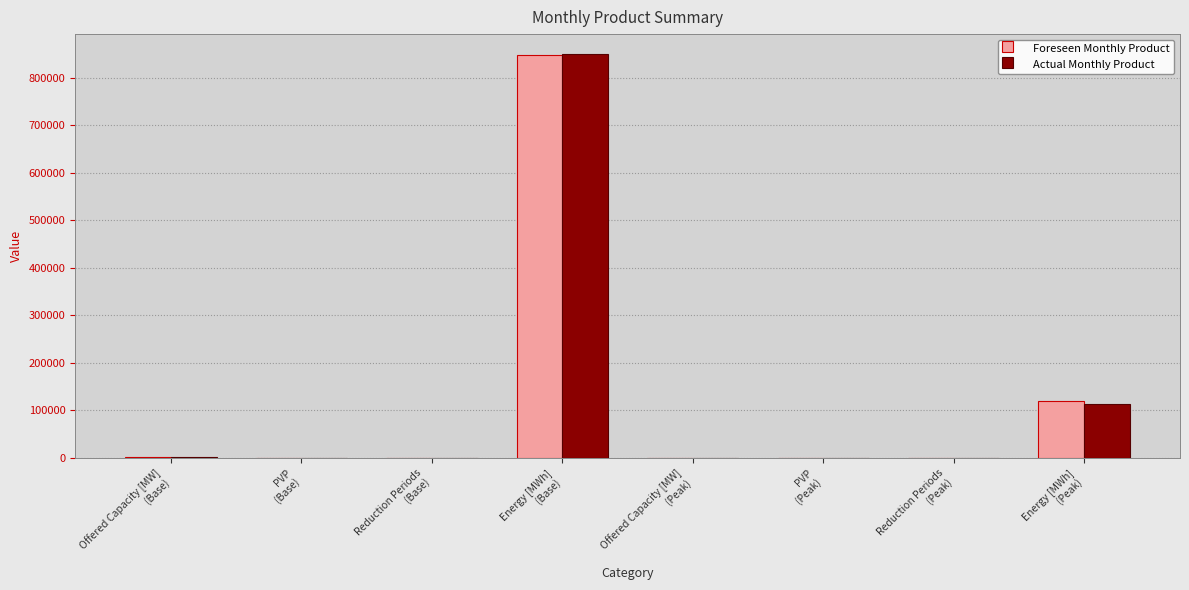

What are all the series names shown in the legend?

Foreseen Monthly Product, Actual Monthly Product